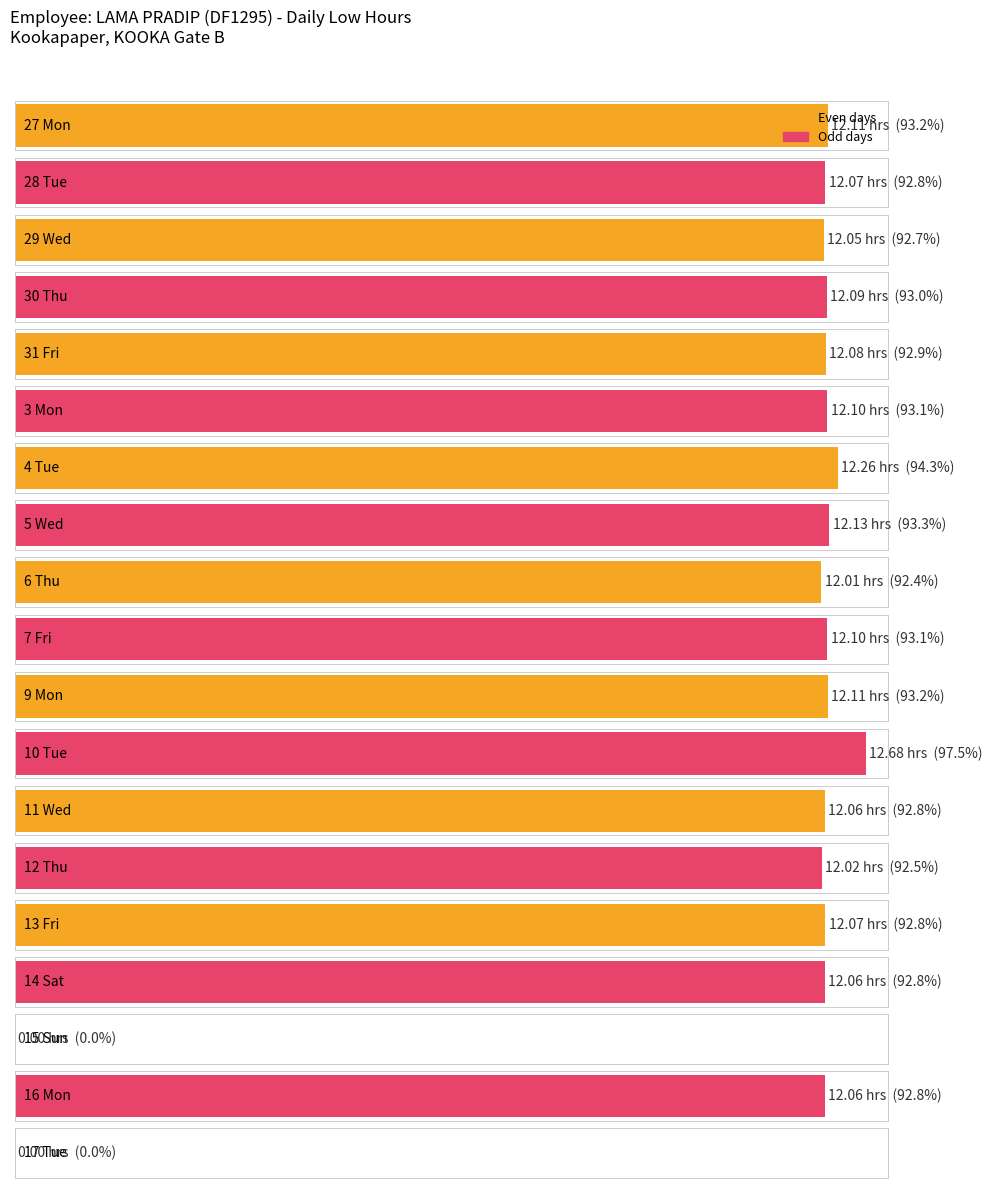

Count the number of values greater than 12.

17